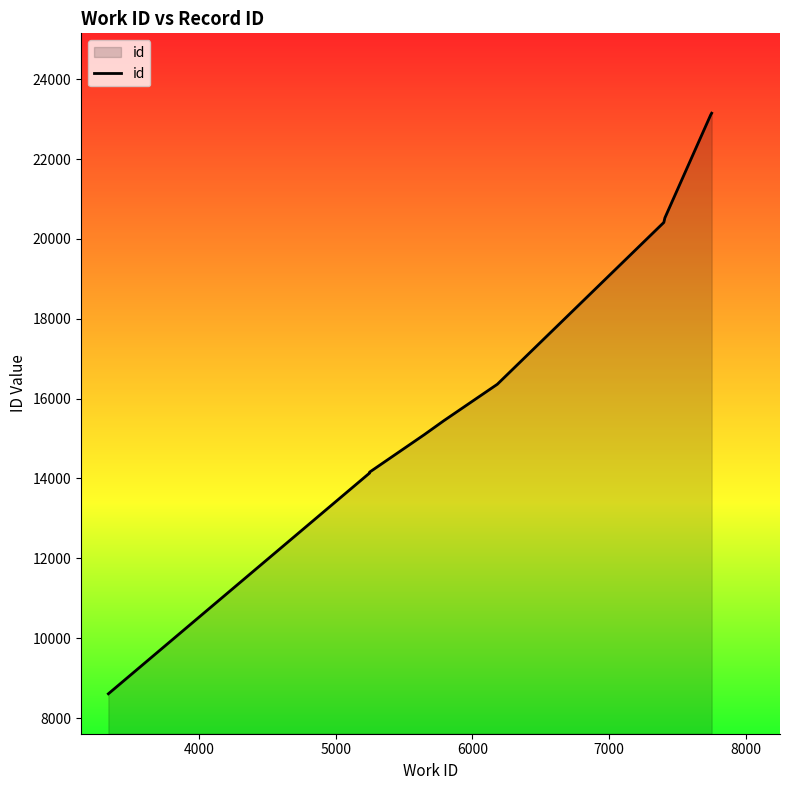

Between 5000 and 7000, which is larger?

7000